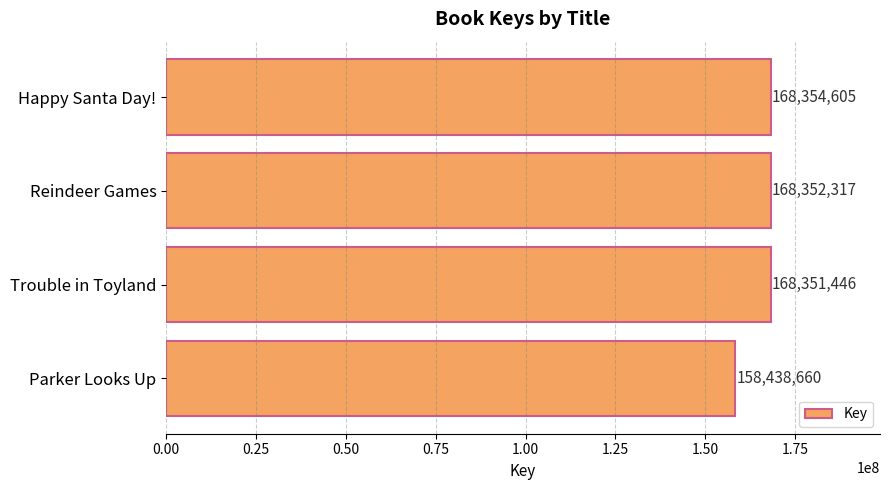

How many values are below 168352317?

2